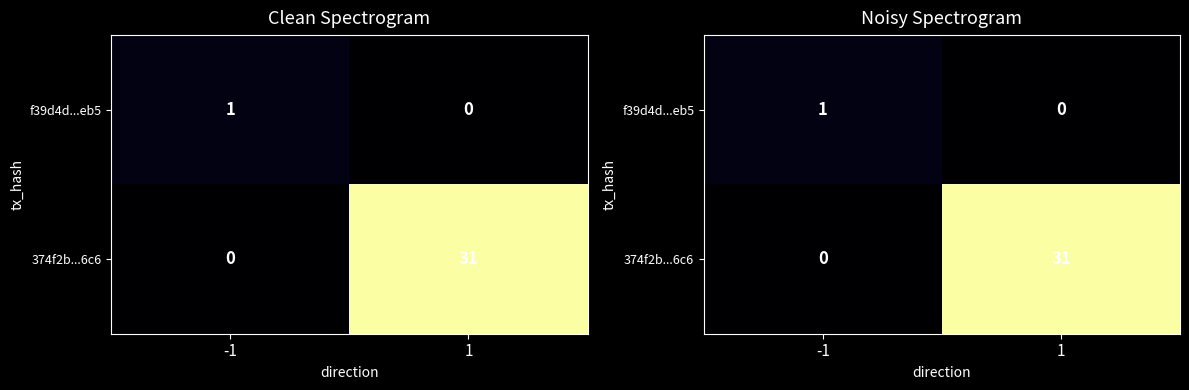

At which category is the sum across all series the highest?

1